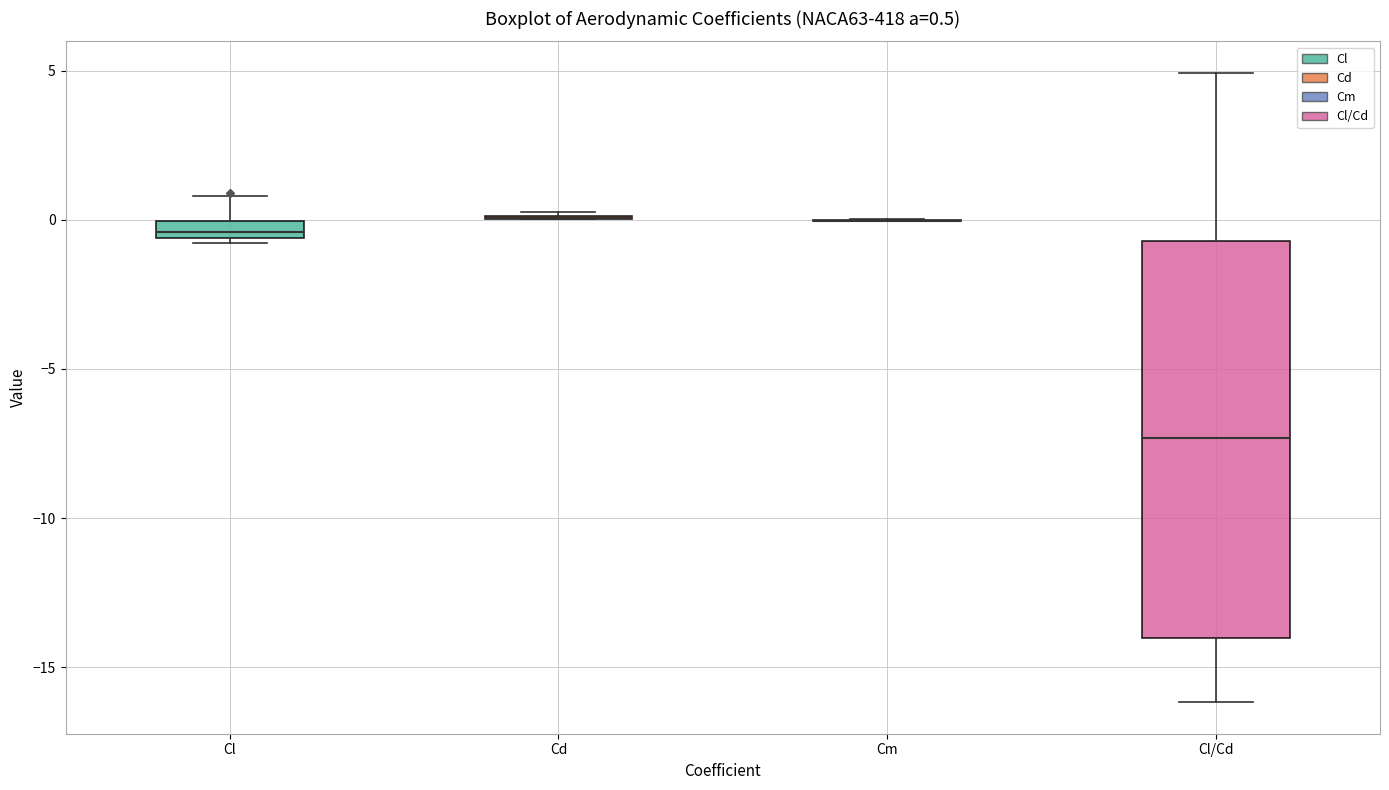

Which box is the tallest, from its lower edge to its upper edge?

Cl/Cd